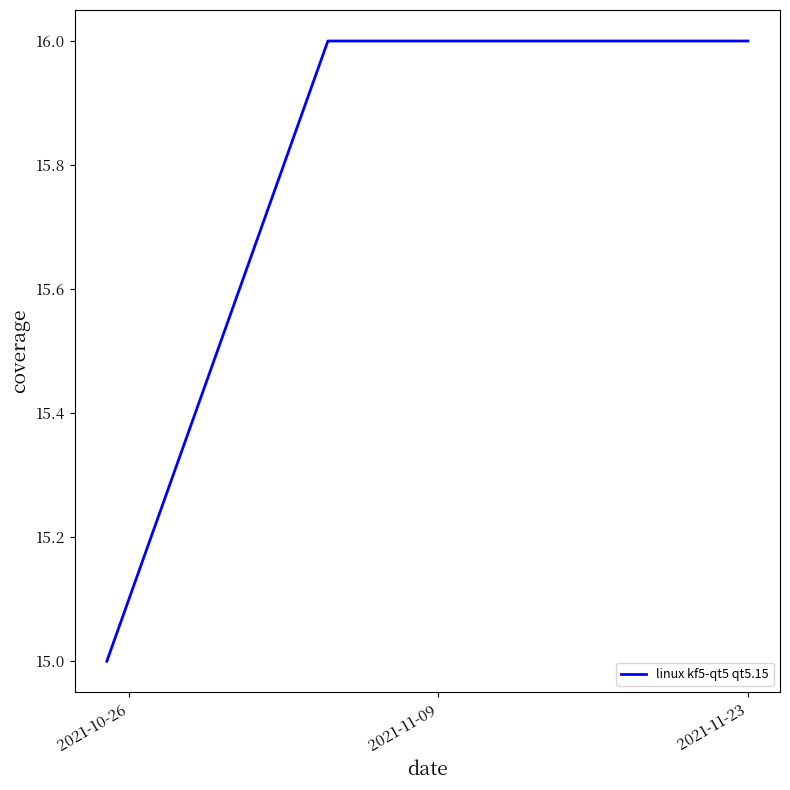

What is the sum of all values?

127